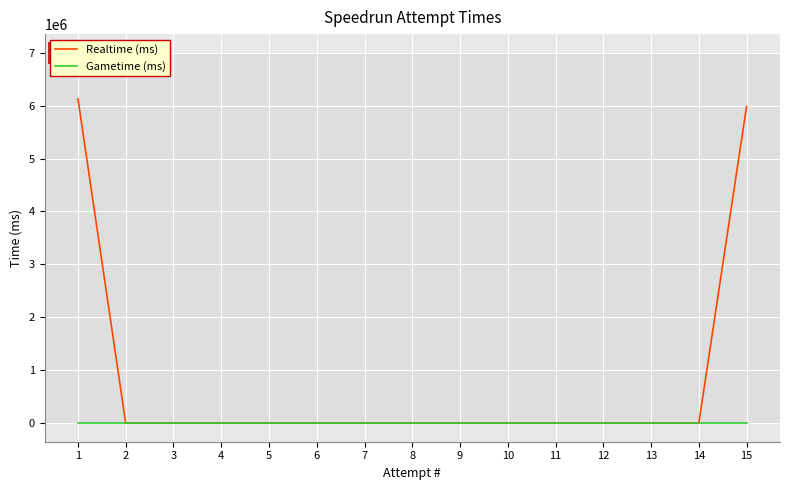

List the series in order of their peak value, highest first.

Realtime (ms), Gametime (ms)